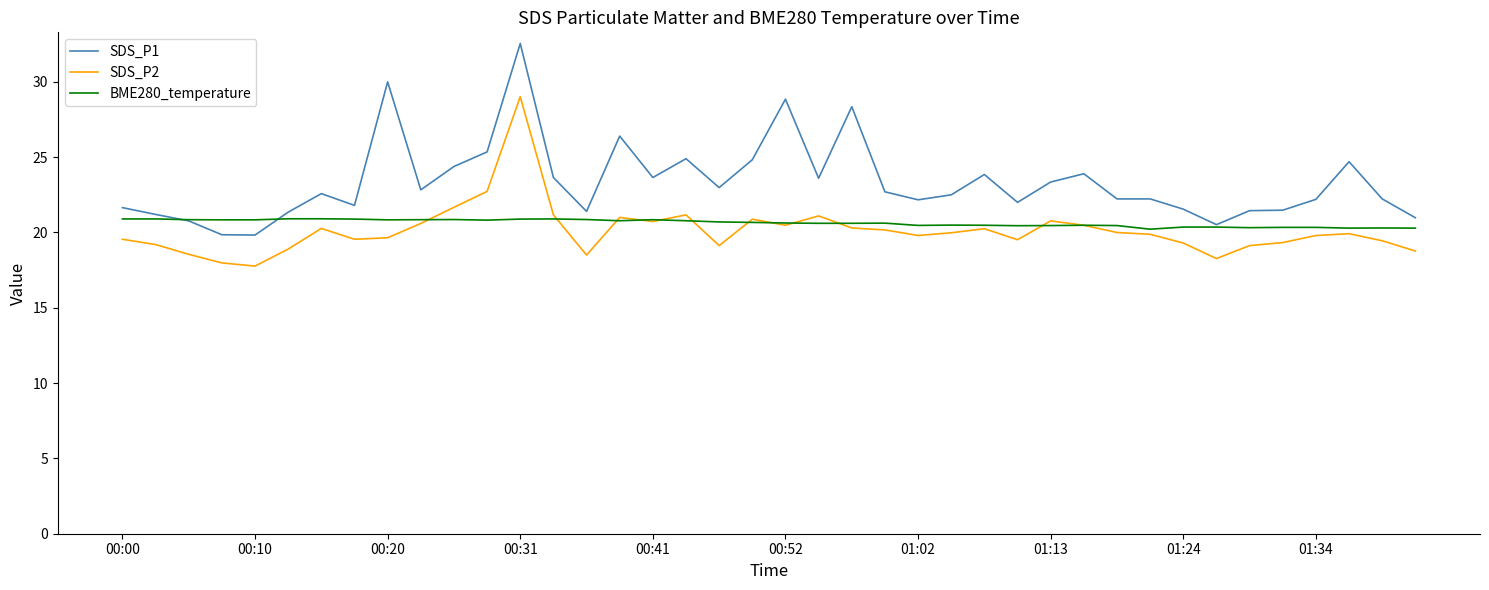

Does the chart have visible grid lines?

No